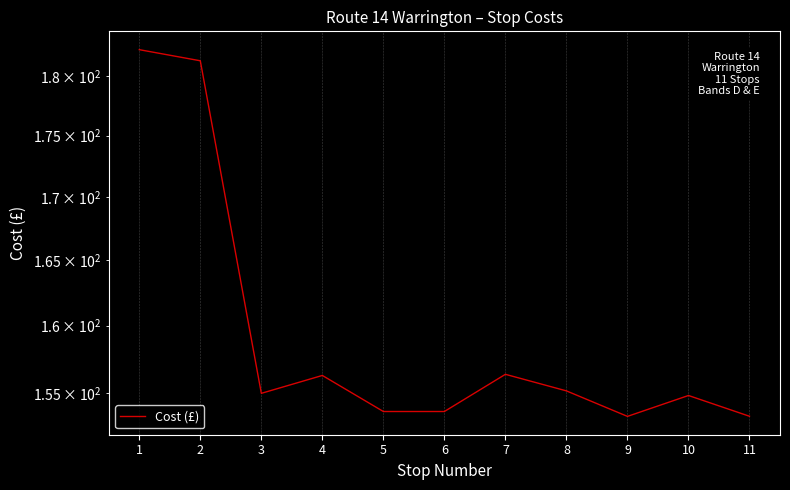

Read the value at 6.

153.6